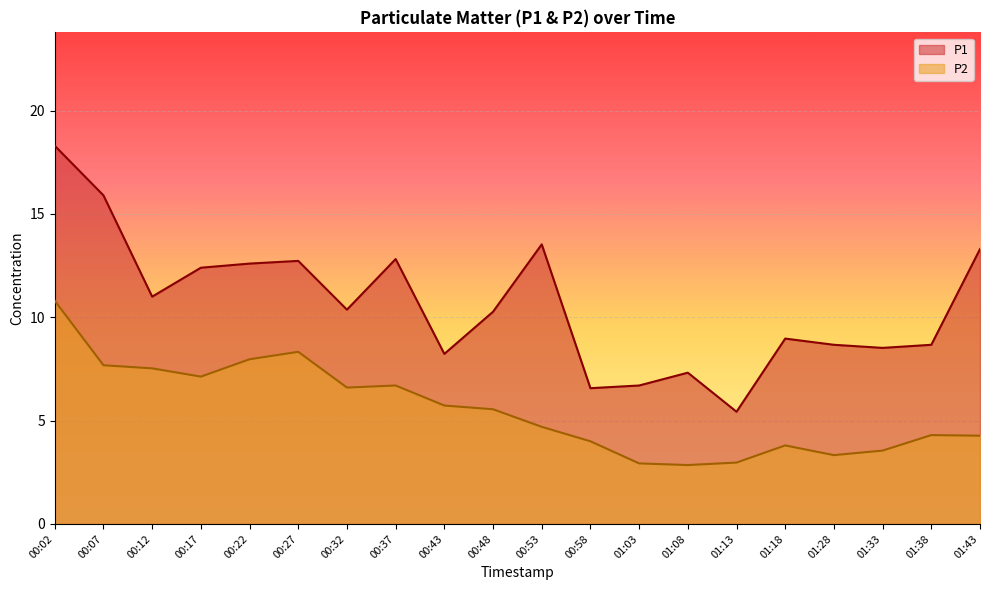

True or false: P2 and P1 cross at least once.

False